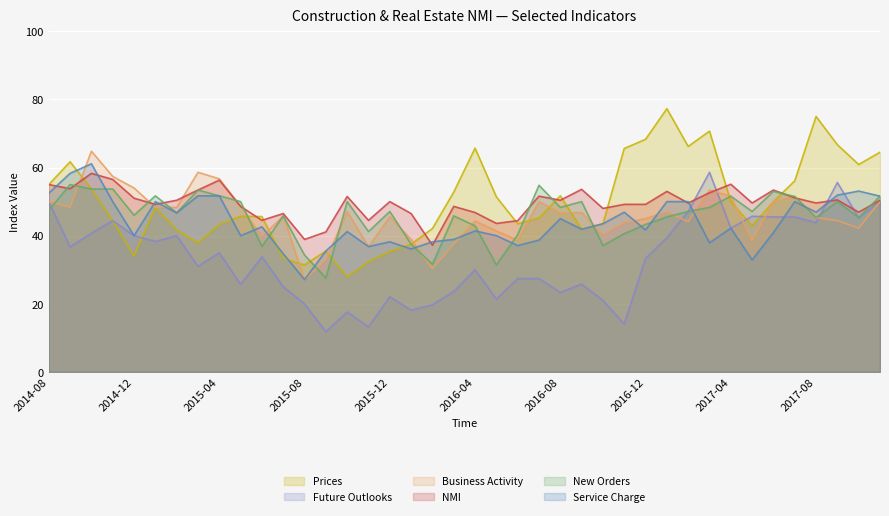

Reading right to left, transcribe all the data shown in this chart.

Prices: 2017-11=64.5	2017-10=60.9	2017-09=66.7	2017-08=75.0	2017-07=56.1	2017-06=50.0	2017-05=42.9	2017-04=50.0	2017-03=70.7	2017-02=66.2	2017-01=77.3	2016-12=68.3	2016-11=65.6	2016-10=43.5	2016-09=41.9	2016-08=51.7	2016-07=45.2	2016-06=43.5	2016-05=51.4	2016-04=65.7	2016-03=52.8	2016-02=42.1	2016-01=37.5	2015-12=35.3	2015-11=32.4	2015-10=27.9	2015-09=35.5	2015-08=31.4	2015-07=33.3	2015-06=45.6	2015-05=45.7	2015-04=43.3	2015-03=37.9	2015-02=41.7	2015-01=48.3	2014-12=34.0	2014-11=44.4	2014-10=53.7	2014-09=61.7	2014-08=55.0
Future Outlooks: 2017-11=50.0	2017-10=45.3	2017-09=55.6	2017-08=43.8	2017-07=45.5	2017-06=45.5	2017-05=45.7	2017-04=42.2	2017-03=58.6	2017-02=47.1	2017-01=39.4	2016-12=33.3	2016-11=14.1	2016-10=21.0	2016-09=25.8	2016-08=23.3	2016-07=27.4	2016-06=27.4	2016-05=21.4	2016-04=30.0	2016-03=23.6	2016-02=19.7	2016-01=18.1	2015-12=22.1	2015-11=13.2	2015-10=17.6	2015-09=11.8	2015-08=20.0	2015-07=25.0	2015-06=33.8	2015-05=25.7	2015-04=35.0	2015-03=31.0	2015-02=40.0	2015-01=38.3	2014-12=40.0	2014-11=44.4	2014-10=40.7	2014-09=36.7	2014-08=50.0
Business Activity: 2017-11=50.0	2017-10=42.2	2017-09=44.4	2017-08=45.3	2017-07=51.5	2017-06=50.0	2017-05=38.6	2017-04=51.6	2017-03=53.4	2017-02=44.1	2017-01=47.0	2016-12=45.0	2016-11=43.8	2016-10=40.3	2016-09=46.8	2016-08=46.7	2016-07=50.0	2016-06=38.7	2016-05=41.4	2016-04=44.3	2016-03=37.5	2016-02=30.3	2016-01=38.9	2015-12=45.6	2015-11=36.8	2015-10=47.1	2015-09=32.9	2015-08=27.1	2015-07=45.8	2015-06=39.7	2015-05=48.6	2015-04=56.7	2015-03=58.6	2015-02=48.3	2015-01=48.3	2014-12=54.0	2014-11=57.4	2014-10=64.8	2014-09=48.3	2014-08=50.0
NMI: 2017-11=50.4	2017-10=46.9	2017-09=50.5	2017-08=49.6	2017-07=51.1	2017-06=53.4	2017-05=49.6	2017-04=55.1	2017-03=52.6	2017-02=49.6	2017-01=53.0	2016-12=49.2	2016-11=49.2	2016-10=48.0	2016-09=53.6	2016-08=50.4	2016-07=51.6	2016-06=44.4	2016-05=43.6	2016-04=46.8	2016-03=48.6	2016-02=37.2	2016-01=46.5	2015-12=50.0	2015-11=44.5	2015-10=51.5	2015-09=41.1	2015-08=38.9	2015-07=46.5	2015-06=44.5	2015-05=48.6	2015-04=56.3	2015-03=53.4	2015-02=50.4	2015-01=49.2	2014-12=51.0	2014-11=56.5	2014-10=58.3	2014-09=53.8	2014-08=55.0
New Orders: 2017-11=51.6	2017-10=45.3	2017-09=50.0	2017-08=45.3	2017-07=51.5	2017-06=53.0	2017-05=47.1	2017-04=51.6	2017-03=48.3	2017-02=47.1	2017-01=45.5	2016-12=43.3	2016-11=40.6	2016-10=37.1	2016-09=50.0	2016-08=48.3	2016-07=54.8	2016-06=40.3	2016-05=31.4	2016-04=42.9	2016-03=45.8	2016-02=31.6	2016-01=37.5	2015-12=47.1	2015-11=41.2	2015-10=50.0	2015-09=27.6	2015-08=34.3	2015-07=45.8	2015-06=36.8	2015-05=50.0	2015-04=51.7	2015-03=53.4	2015-02=46.7	2015-01=51.7	2014-12=46.0	2014-11=53.7	2014-10=53.7	2014-09=55.0	2014-08=47.5
Service Charge: 2017-11=51.6	2017-10=53.1	2017-09=51.9	2017-08=46.9	2017-07=50.0	2017-06=40.9	2017-05=32.9	2017-04=42.2	2017-03=37.9	2017-02=50.0	2017-01=50.0	2016-12=41.7	2016-11=46.9	2016-10=43.5	2016-09=41.9	2016-08=45.0	2016-07=38.7	2016-06=37.1	2016-05=40.0	2016-04=41.4	2016-03=38.9	2016-02=38.2	2016-01=36.1	2015-12=38.2	2015-11=36.8	2015-10=41.2	2015-09=35.5	2015-08=27.1	2015-07=34.7	2015-06=42.6	2015-05=40.0	2015-04=51.7	2015-03=51.7	2015-02=46.7	2015-01=50.0	2014-12=40.0	2014-11=50.0	2014-10=61.1	2014-09=58.3	2014-08=52.5